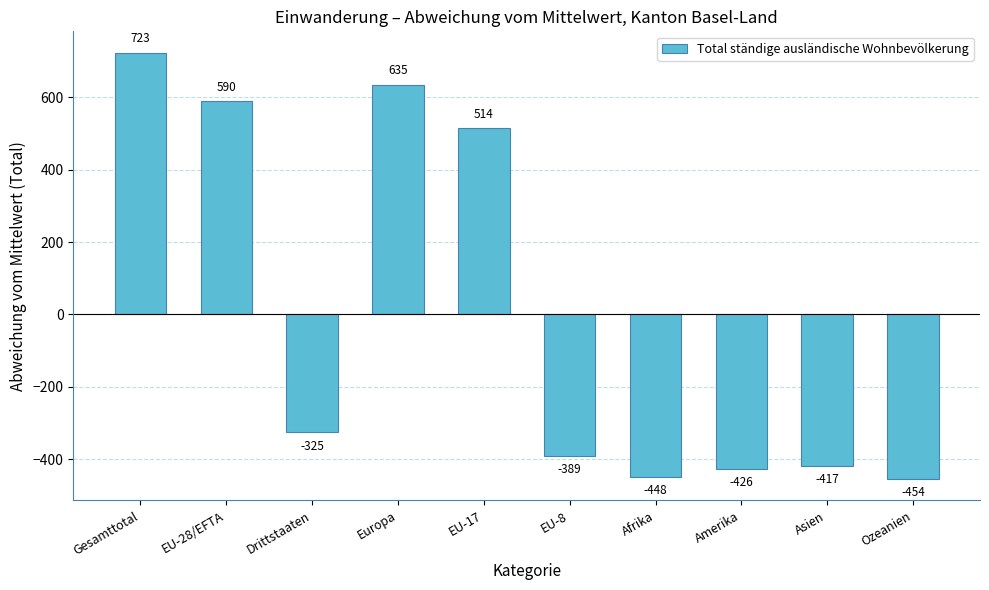

Are the bars horizontal?

No